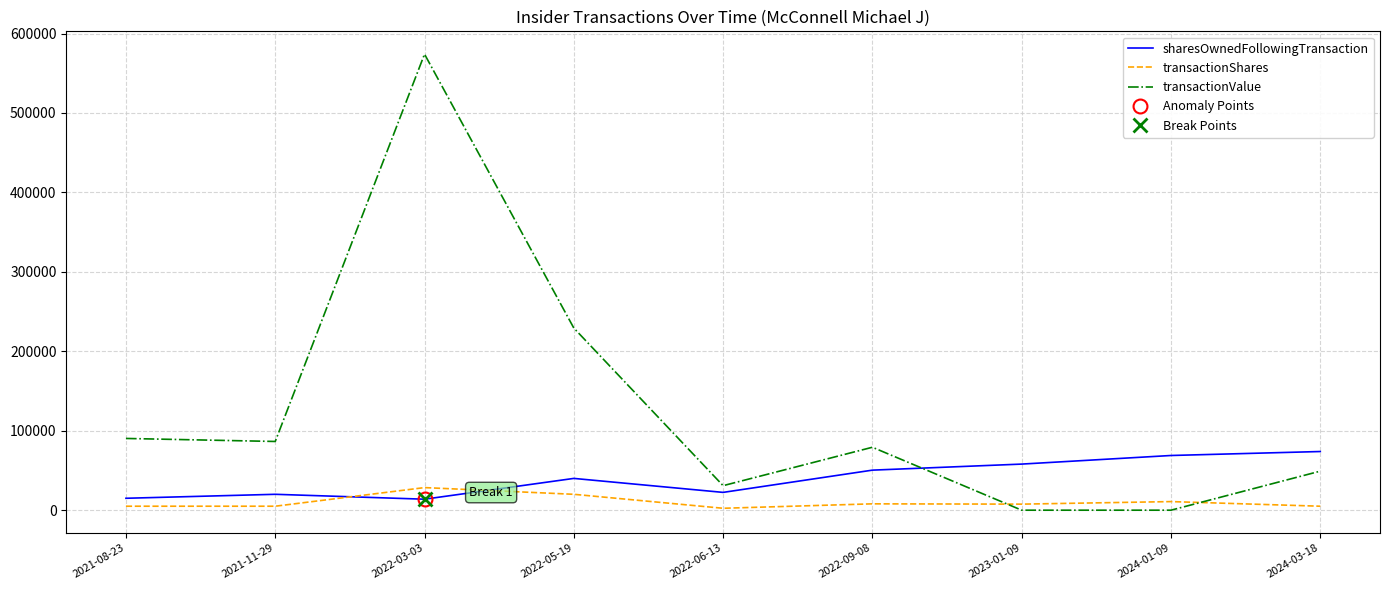

Count the number of data series in this chart.

3